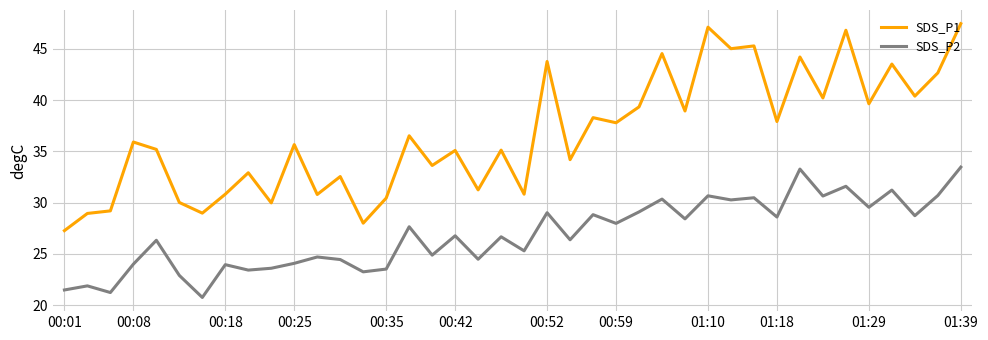

What is the difference between the maximum and minimum values in the SDS_P2 series?

12.7